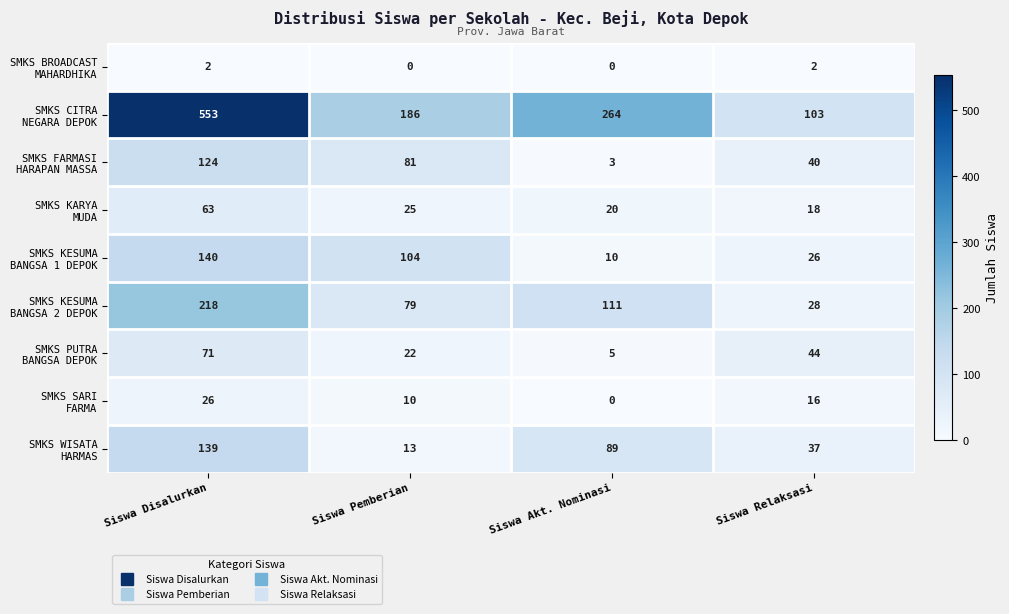

At which category is the sum across all series the highest?

Siswa Disalurkan